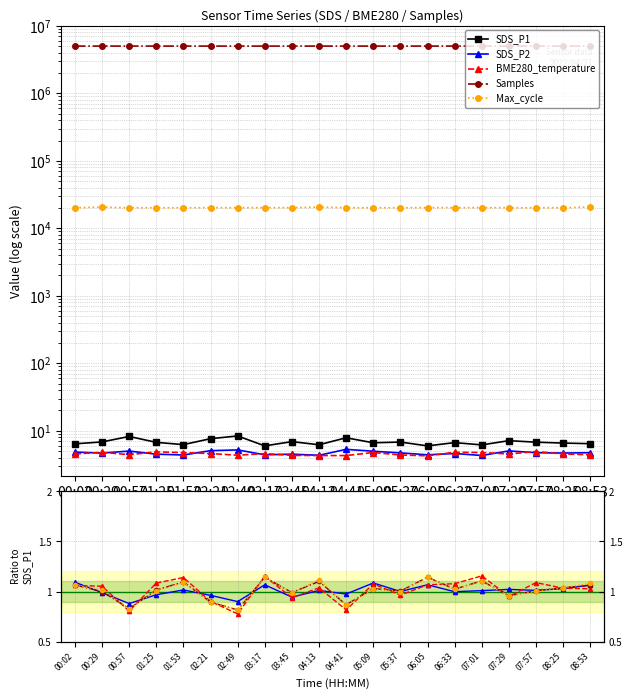

Is this an area chart (filled region under the line)?

No